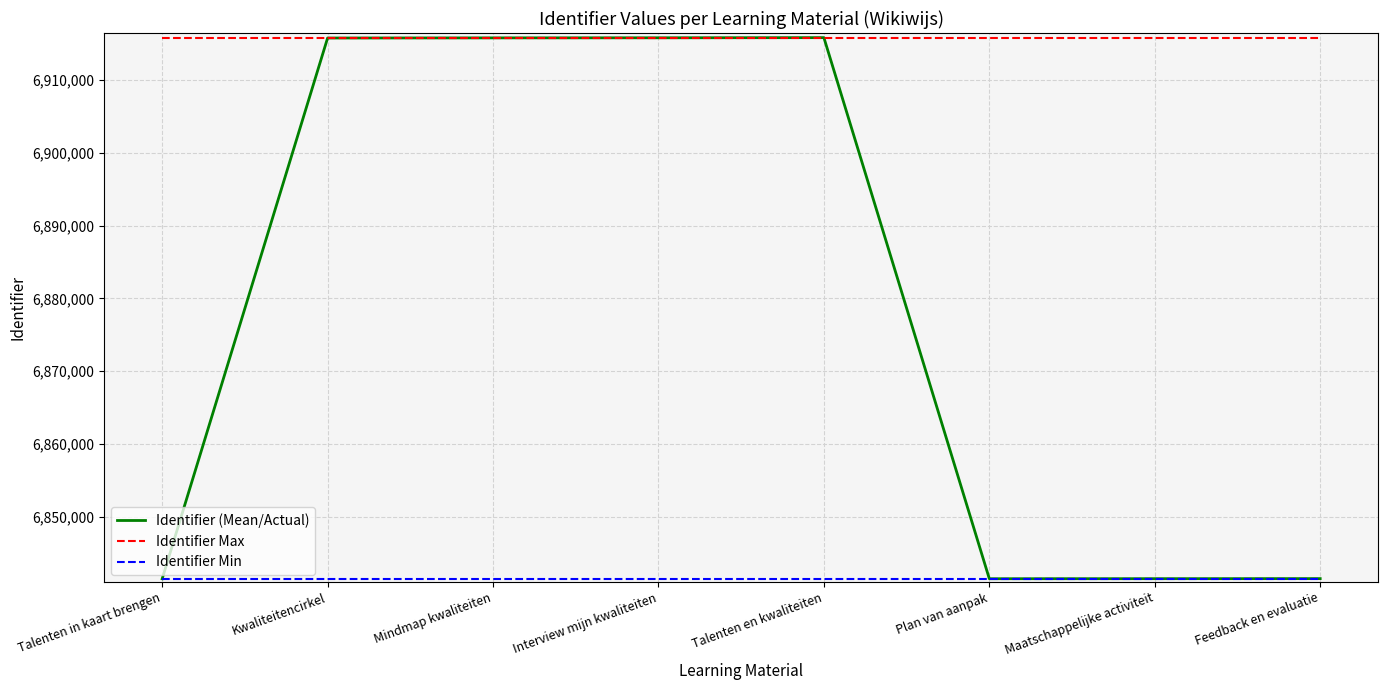

At how many categories does at least one series exceed 6841647?

8